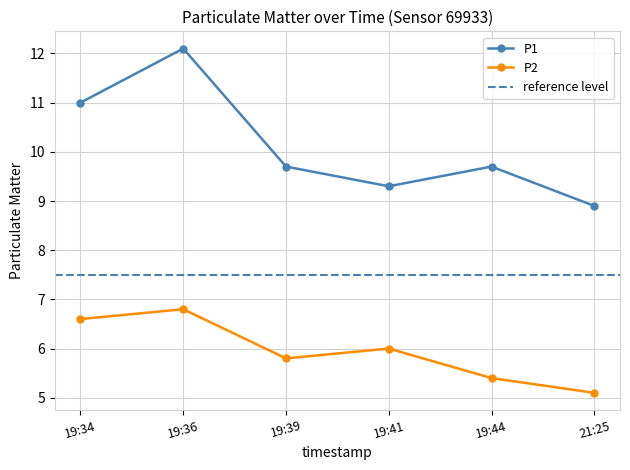

How many lines are shown in the chart?

2